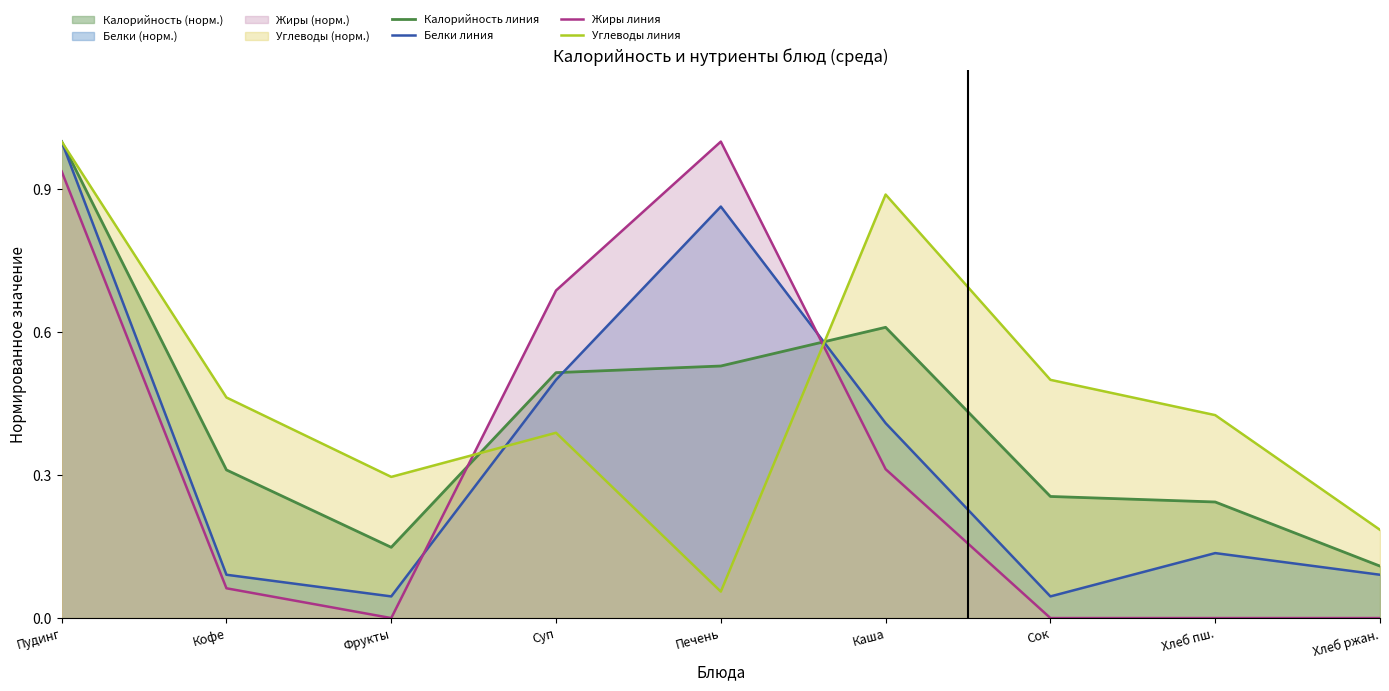

True or false: Жиры линия has a value of 0.4 at Печень.

False